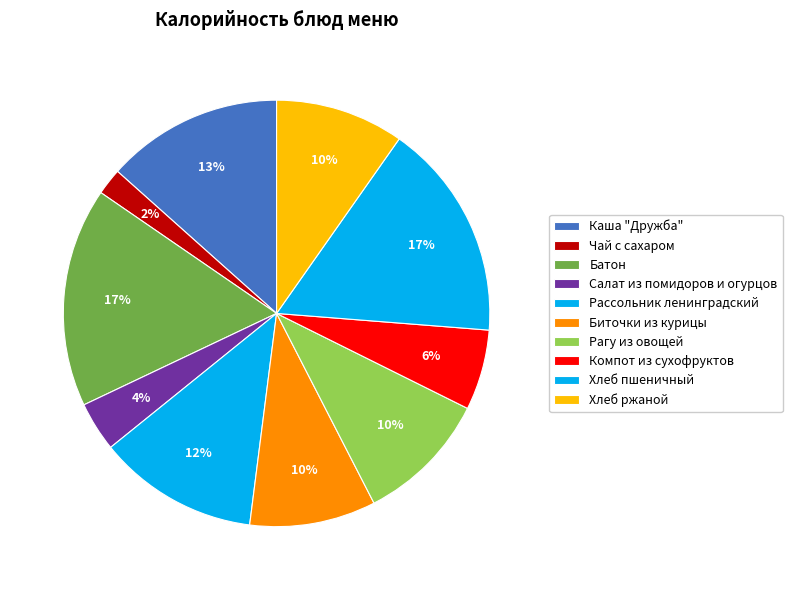

Rank the categories by value from lowest to highest.

Чай с сахаром, Салат из помидоров и огурцов, Компот из сухофруктов, Биточки из курицы, Хлеб ржаной, Рагу из овощей, Рассольник ленинградский, Каша "Дружба", Хлеб пшеничный, Батон